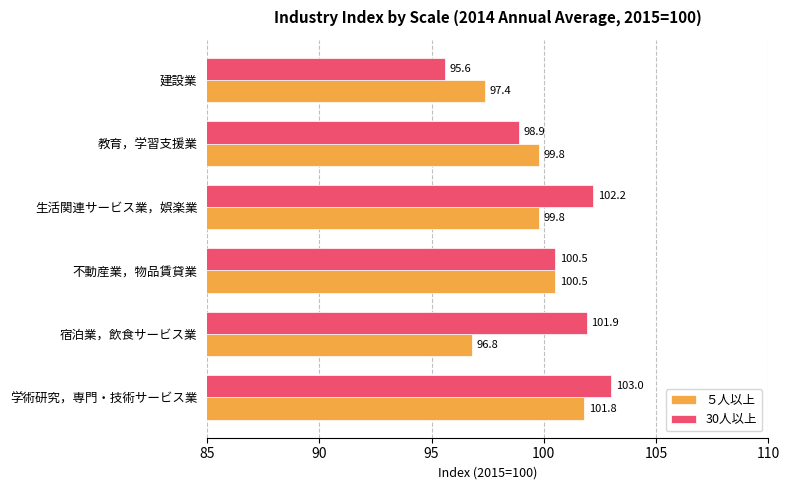

Read the 30人以上 value at 学術研究，専門・技術サービス業.

103.0